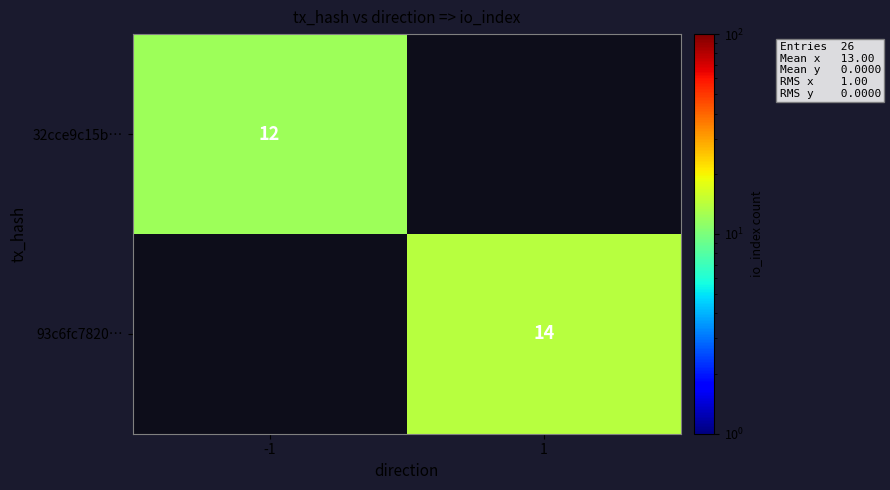

True or false: 93c6fc7820… has a value of 9 at 1.

False